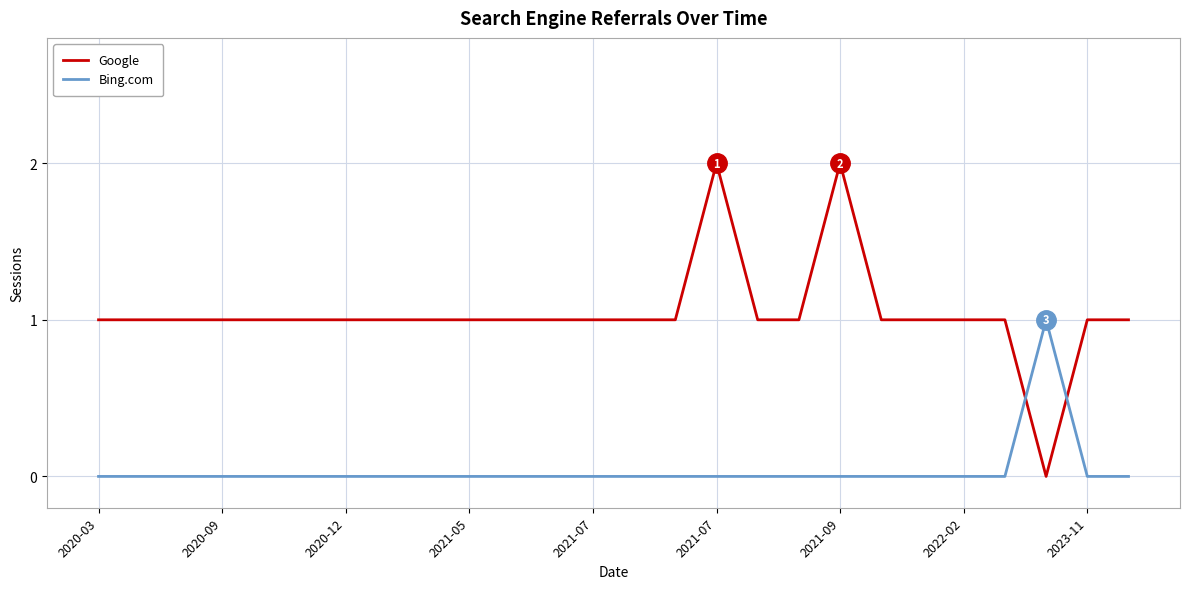

True or false: Bing.com has more than 0 points higher than both neighbors.

True